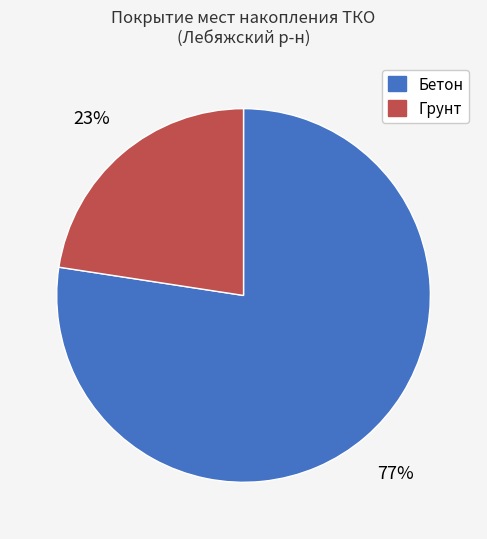

What is the ratio of the value at Грунт to the value at Бетон?

0.3